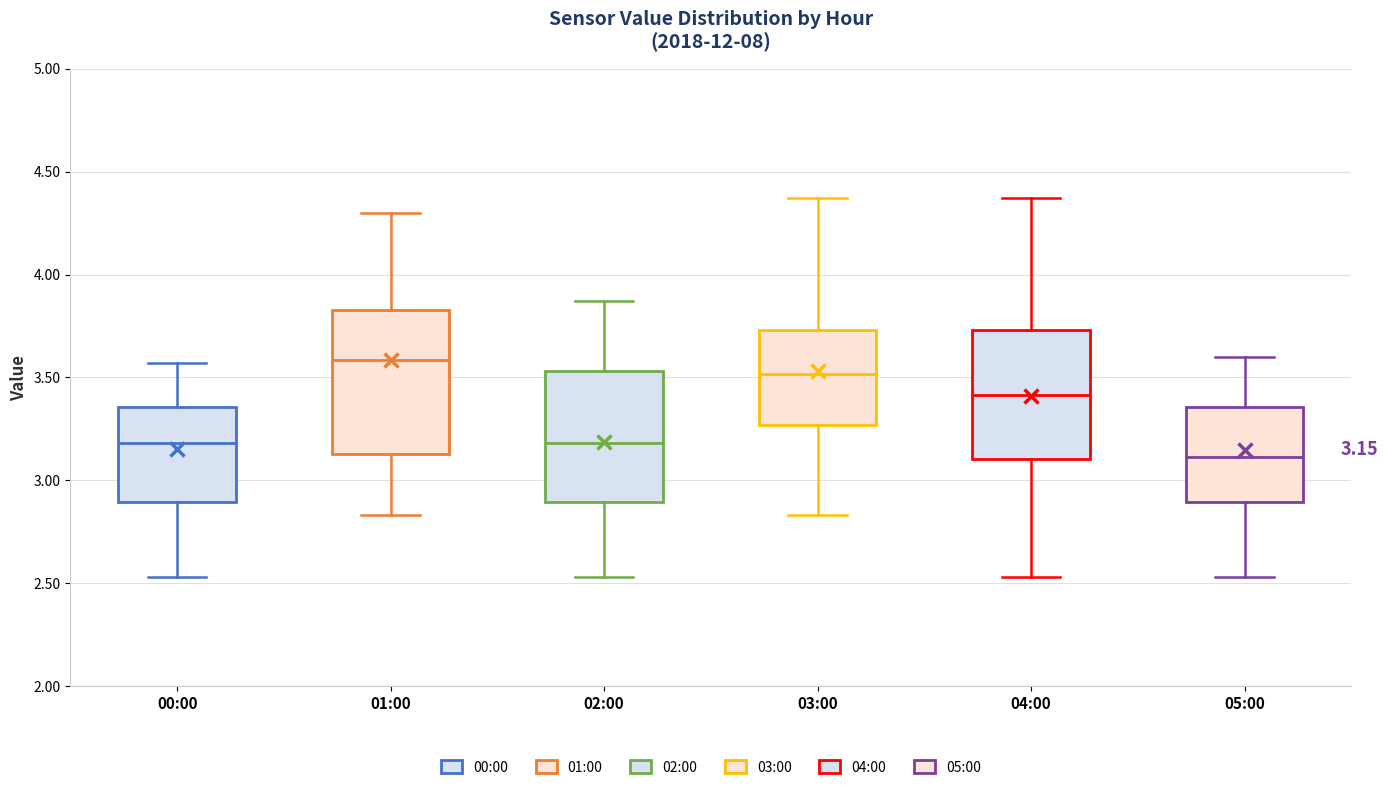

Comparing the boxes themselves (not the whiskers), which one is the tallest?

01:00